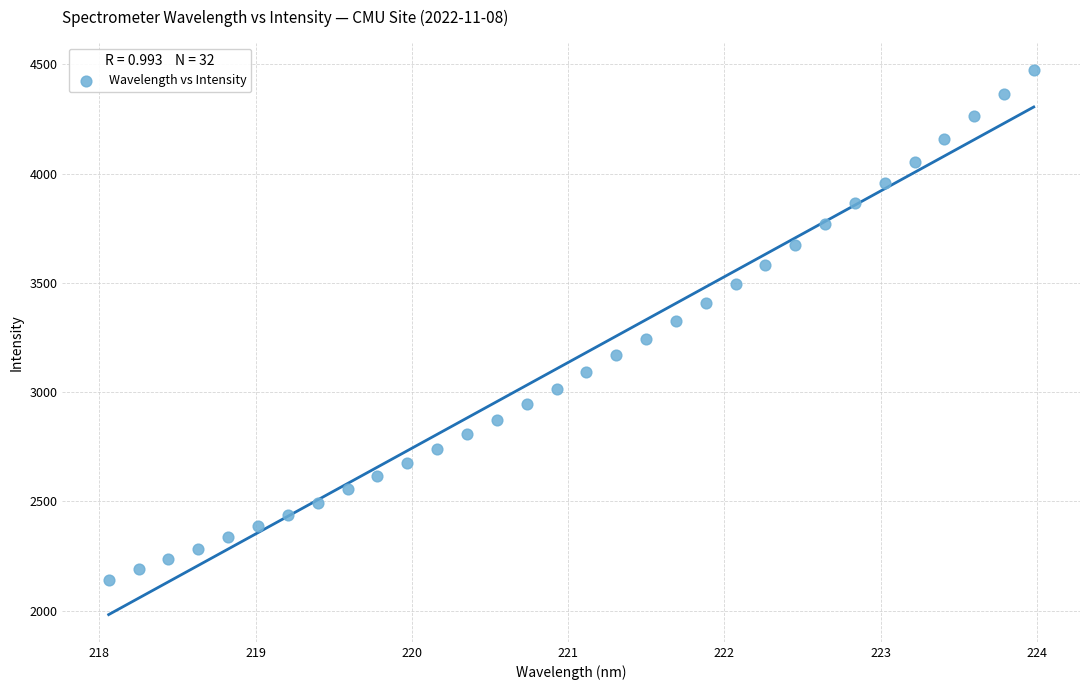

What is the range of Y values (max minus min)?

2334.2